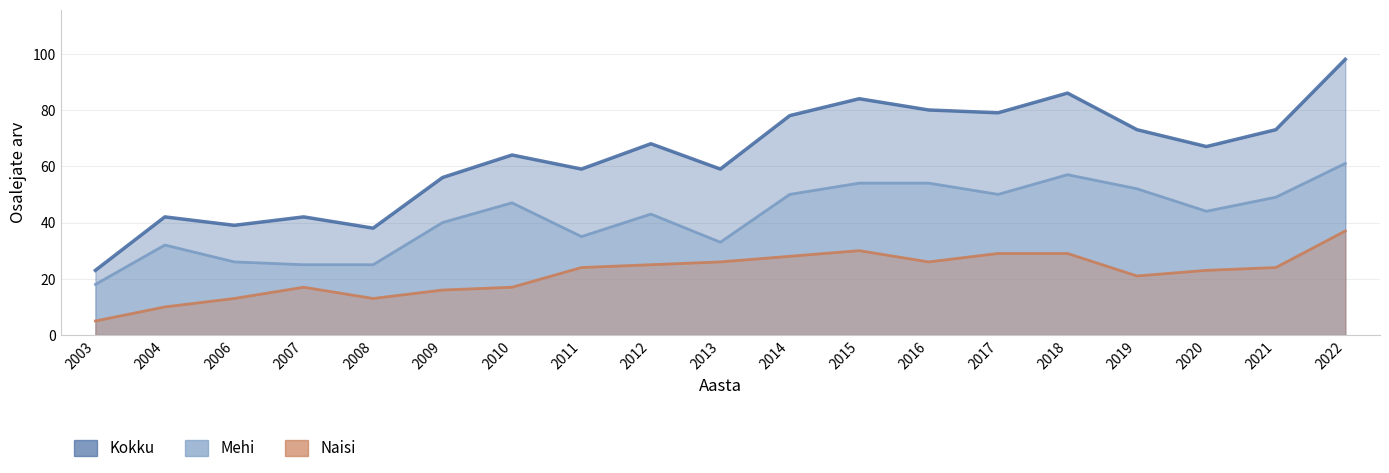

True or false: Naisi and Mehi intersect in this chart.

False